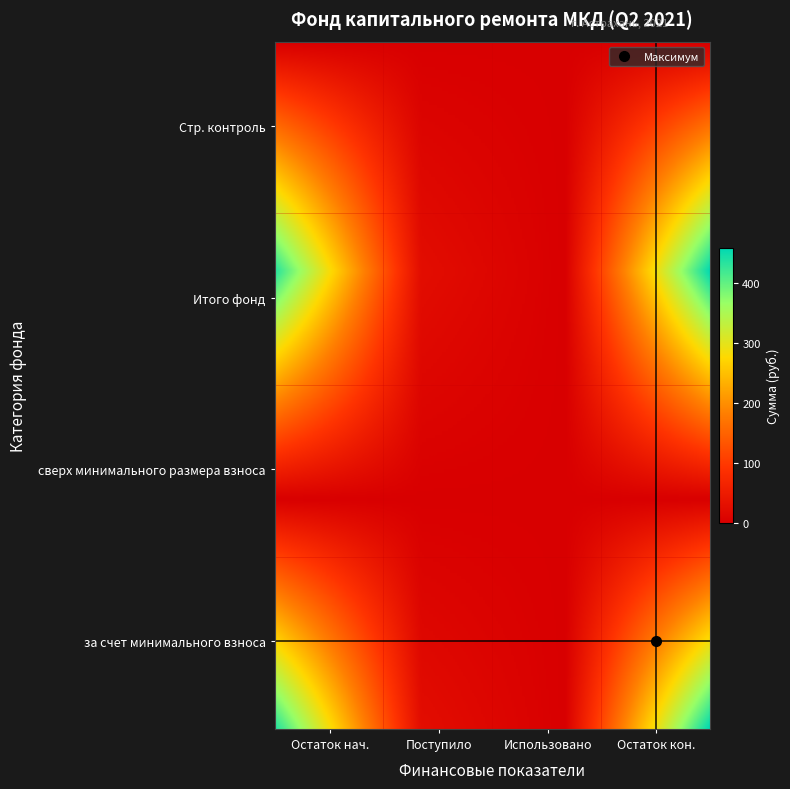

Reading left to right, transcribe all the data shown in this chart.

за счет минимального взноса: 0=435.0	1=24.5	2=0.0	3=459.5
сверх минимального размера взноса: 0=0.0	1=0.0	2=0.0	3=0.0
Итого фонд капитального ремонта: 0=435.0	1=24.5	2=0.0	3=459.5
Строительный контроль (разные виды): 0=0.0	1=0.0	2=0.0	3=0.0